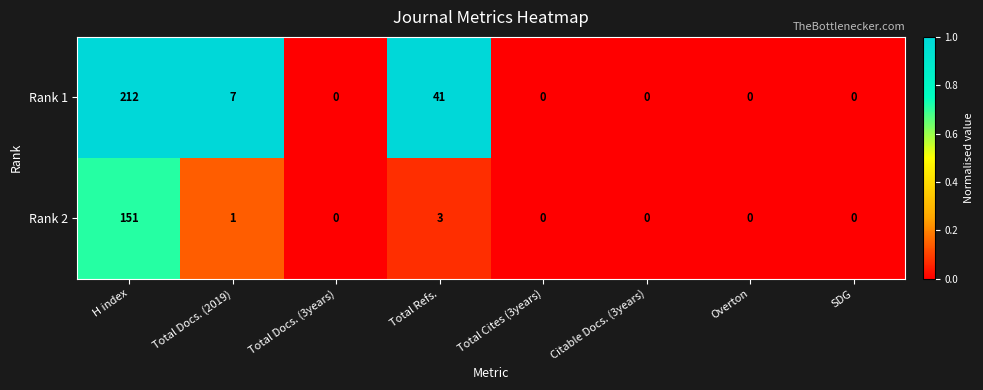

What is the difference between the highest and lowest values at H index?

61